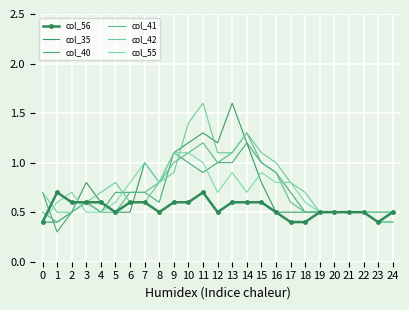

At which category does col_40 reach its first local peak?

3